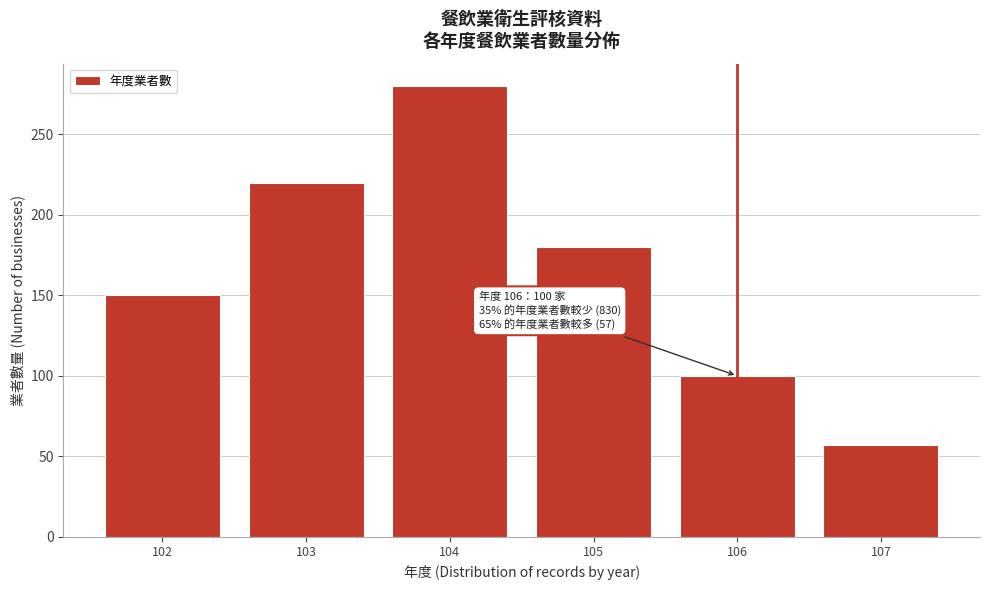

Reading right to left, extract all data points from this chart.

57	100	180	280	220	150